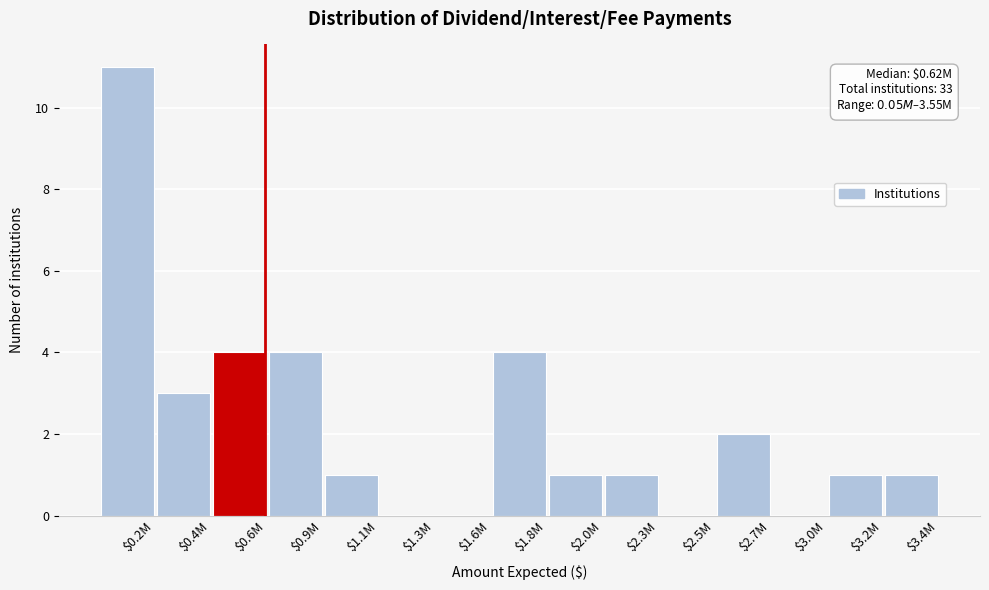

Is it true that the value at $0.6M is 4?

True